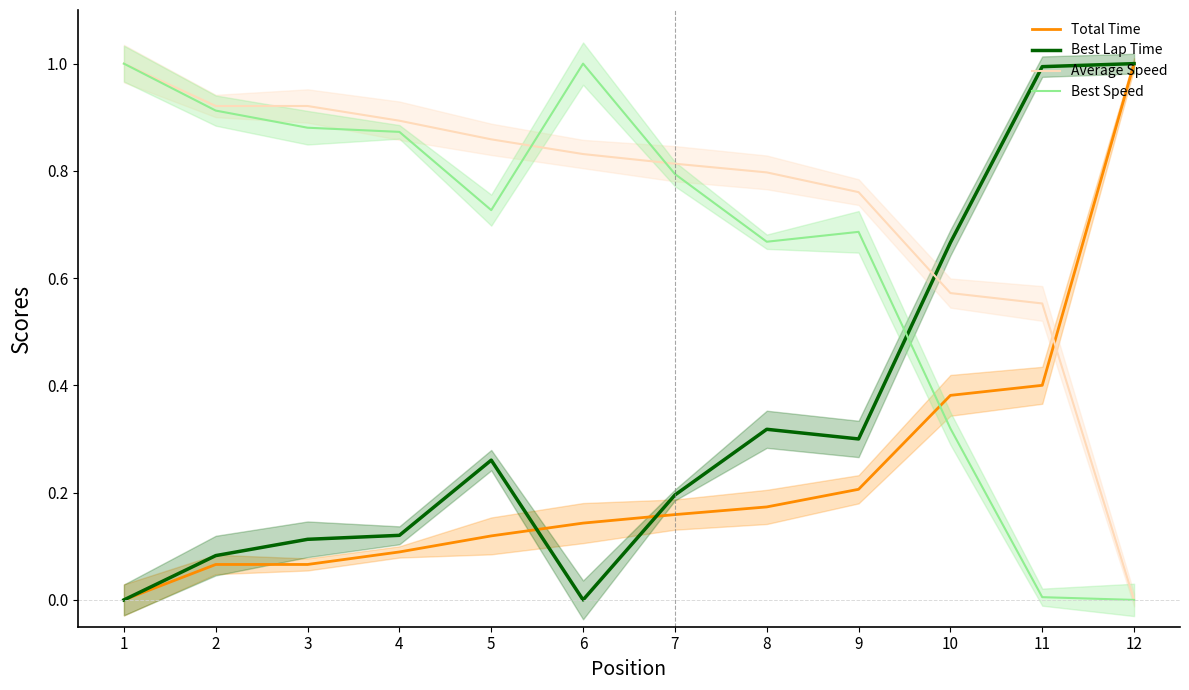

What is the value of the Best Speed point at the 4th from the left?

0.9